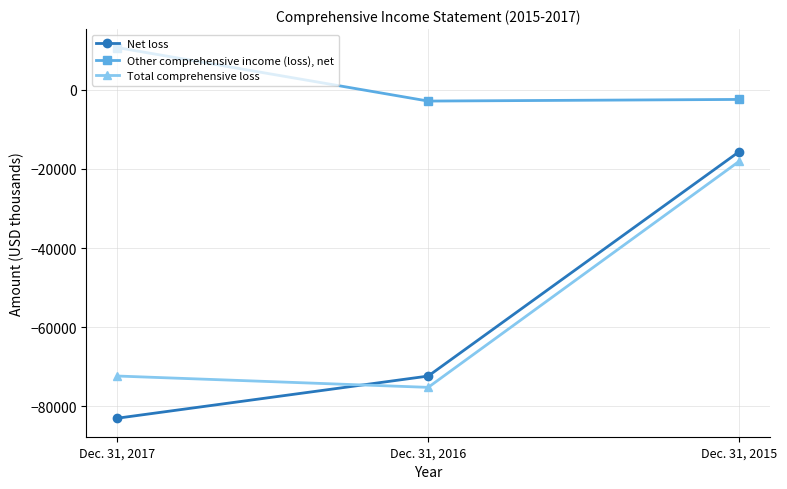

What value does the Net loss series have at Dec. 31, 2015, to the nearest 10?

-15660